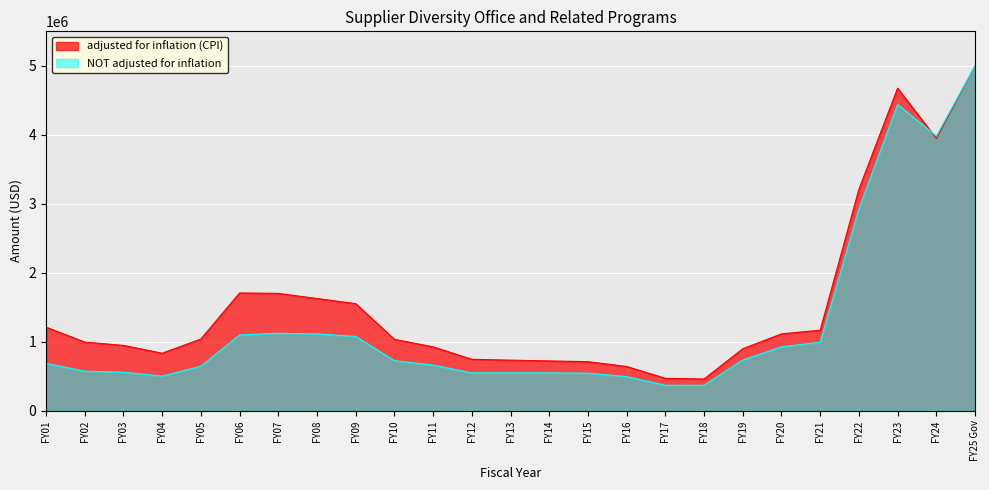

True or false: adjusted for inflation (CPI) and NOT adjusted for inflation cross at least once.

True